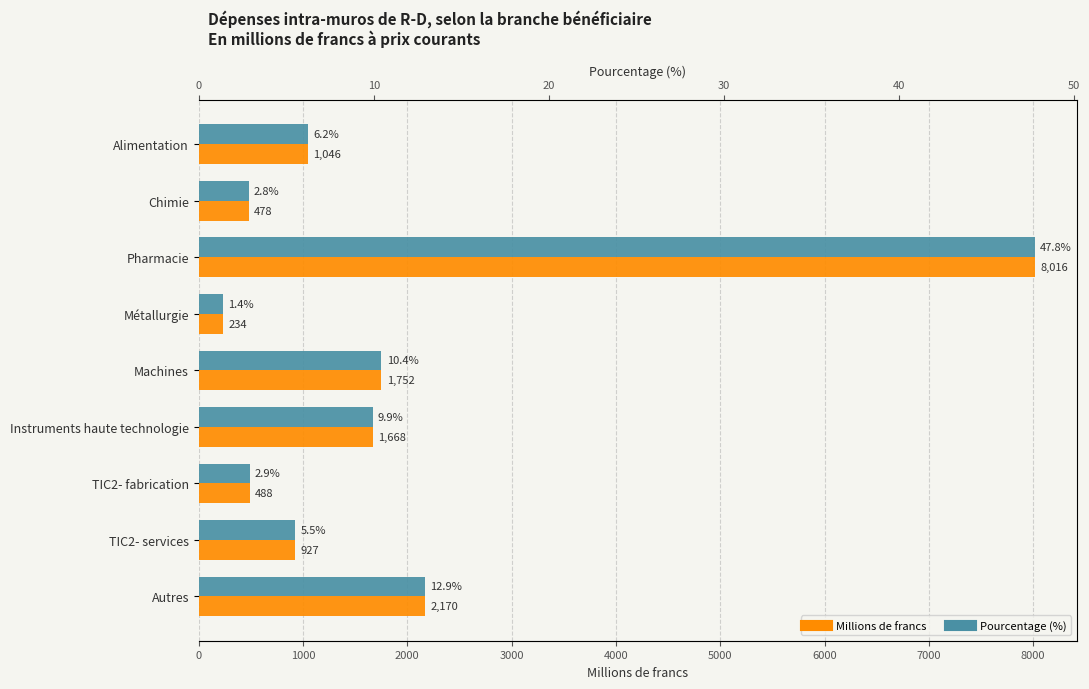

Reading left to right, extract all data points from this chart.

Millions de francs: 1046.4	478.0	8016.3	233.5	1752.4	1667.8	488.2	927.0	2170.2
Pourcentage (%): 6.2	2.8	47.8	1.4	10.4	9.9	2.9	5.5	12.9